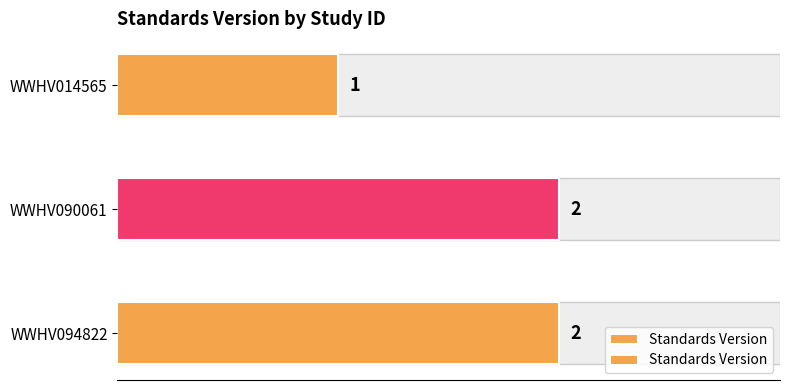

What is the smallest value displayed?

1